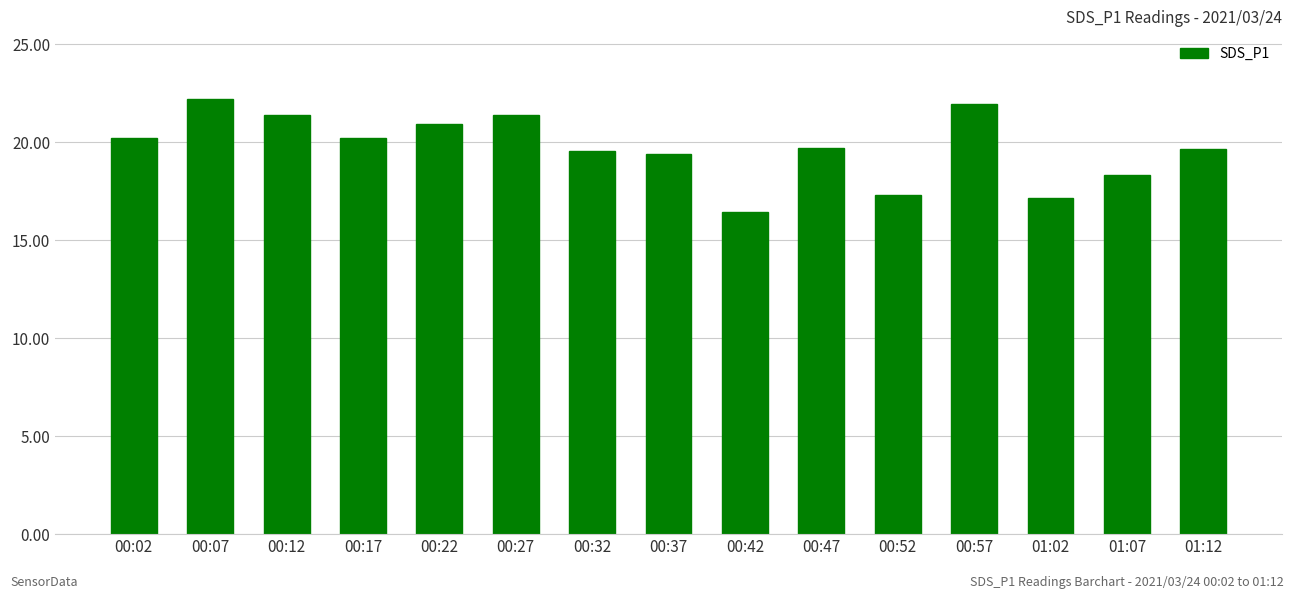

What is the change in value from 00:17 to 01:07?

-1.9